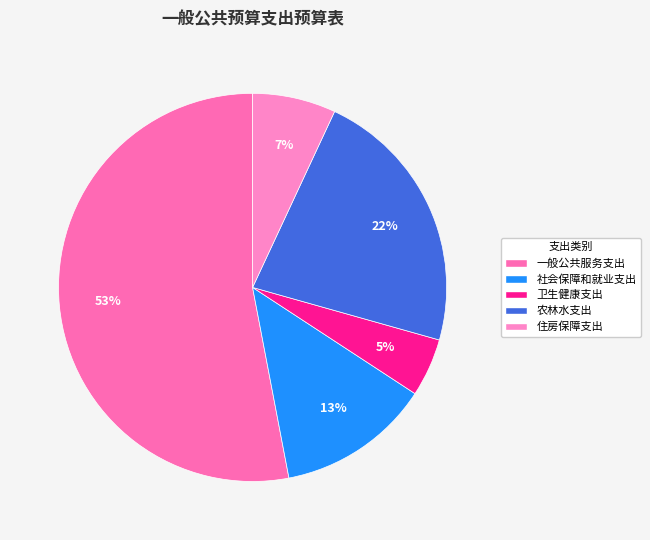

Rank the categories by value from highest to lowest.

一般公共服务支出, 农林水支出, 社会保障和就业支出, 住房保障支出, 卫生健康支出